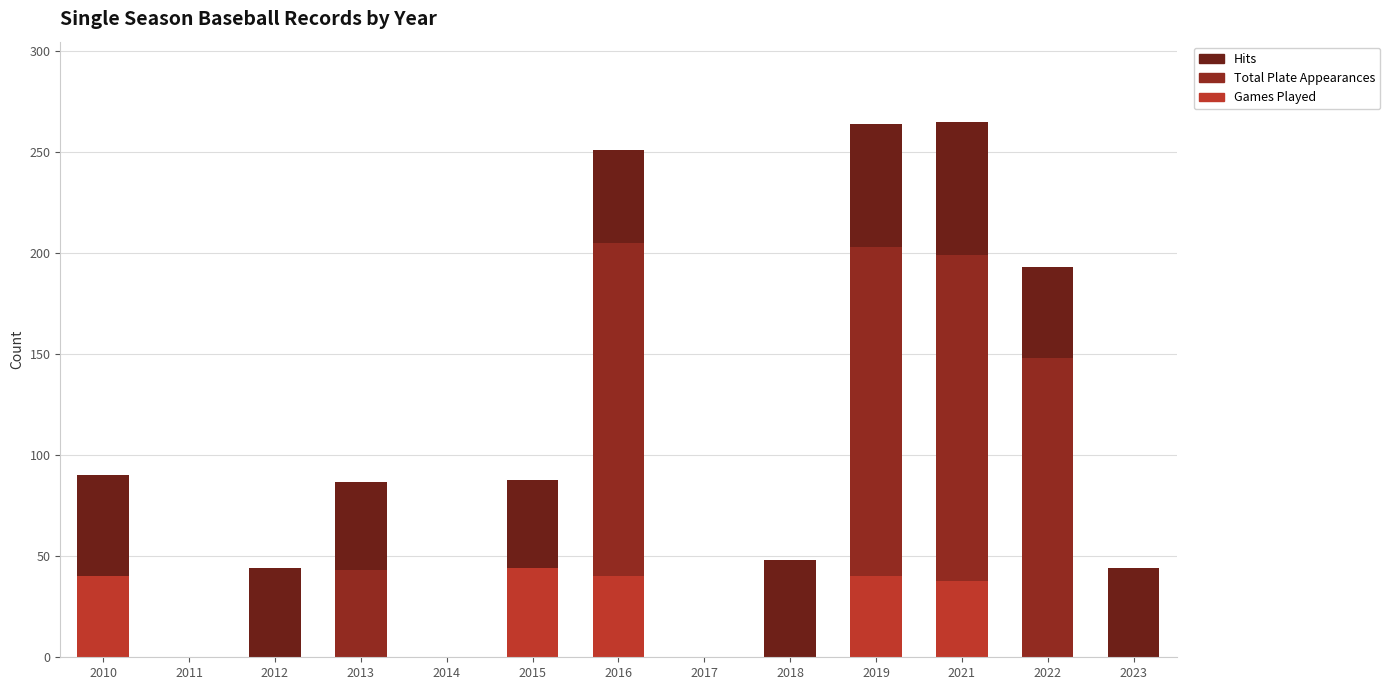

Rank the series by their average value, from lowest to highest.

Games Played, Hits, Total Plate Appearances